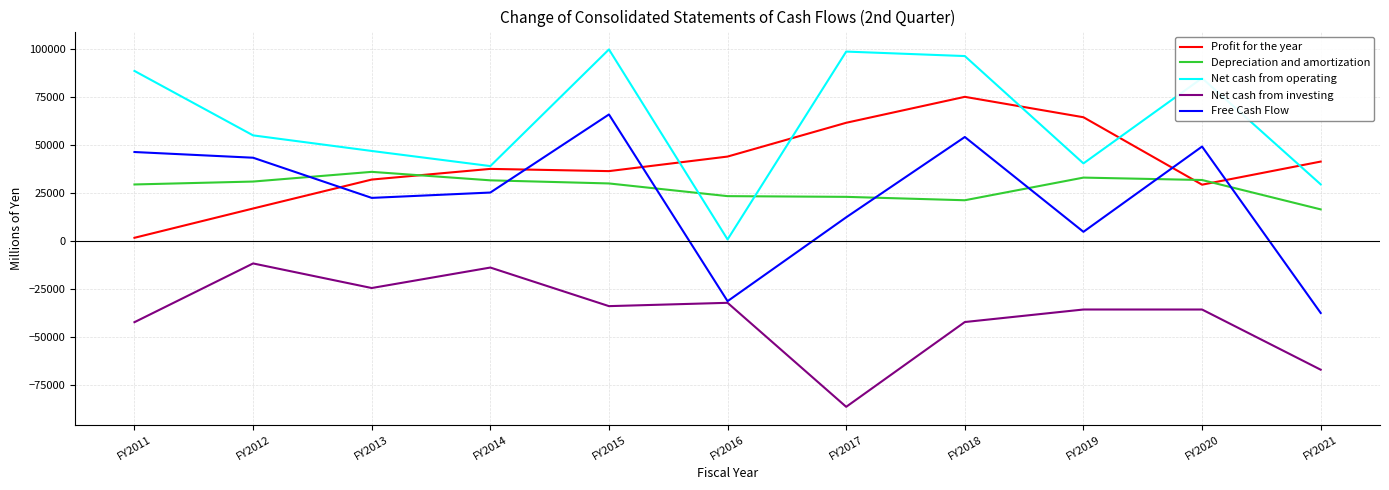

What is the sum of the Profit for the year values at FY2019 and FY2018?

139792